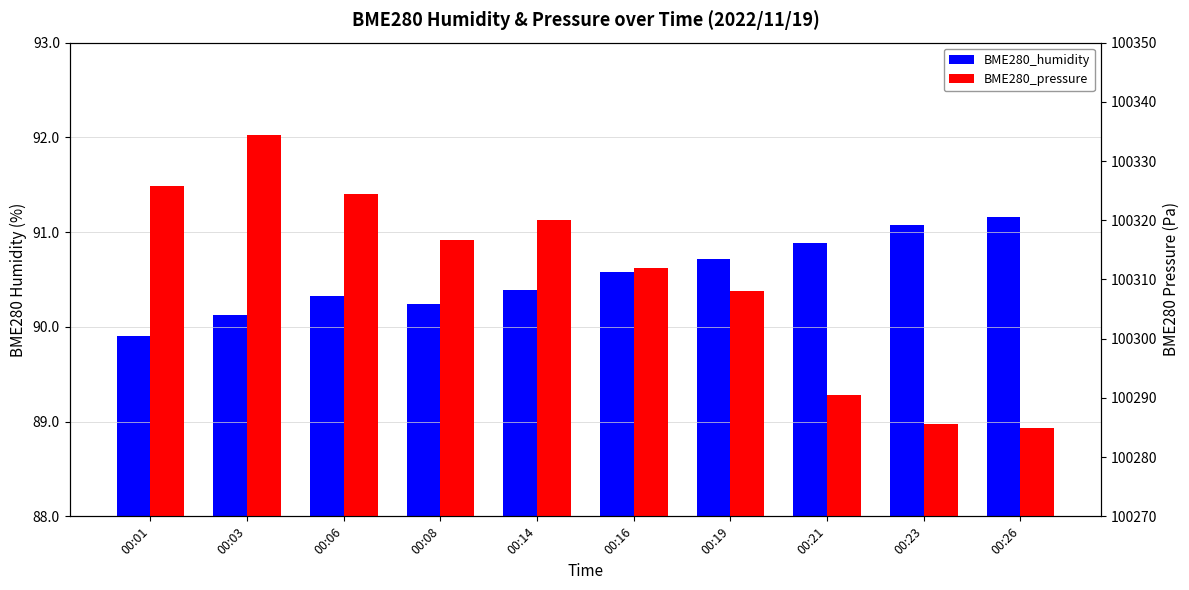

Where does the BME280_pressure series first go above 100316?

00:01